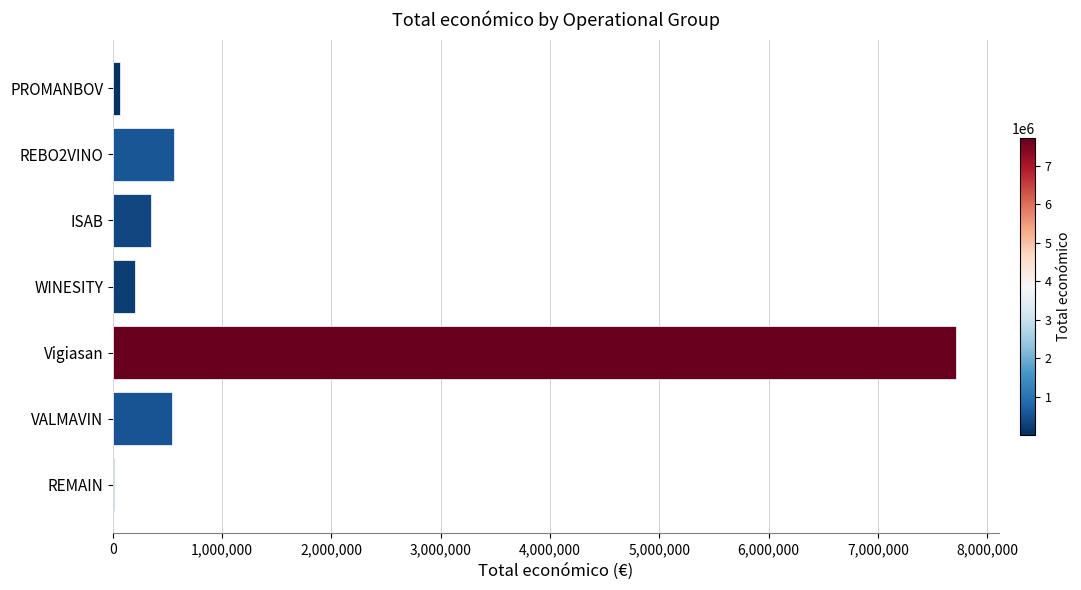

How many categories are shown in the chart?

7